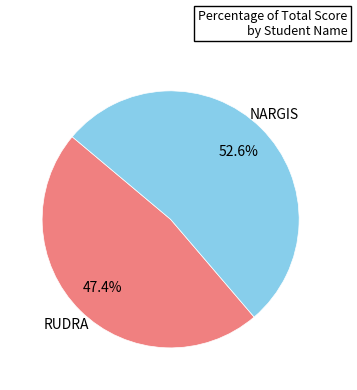

Rank the categories by value from lowest to highest.

RUDRA, NARGIS